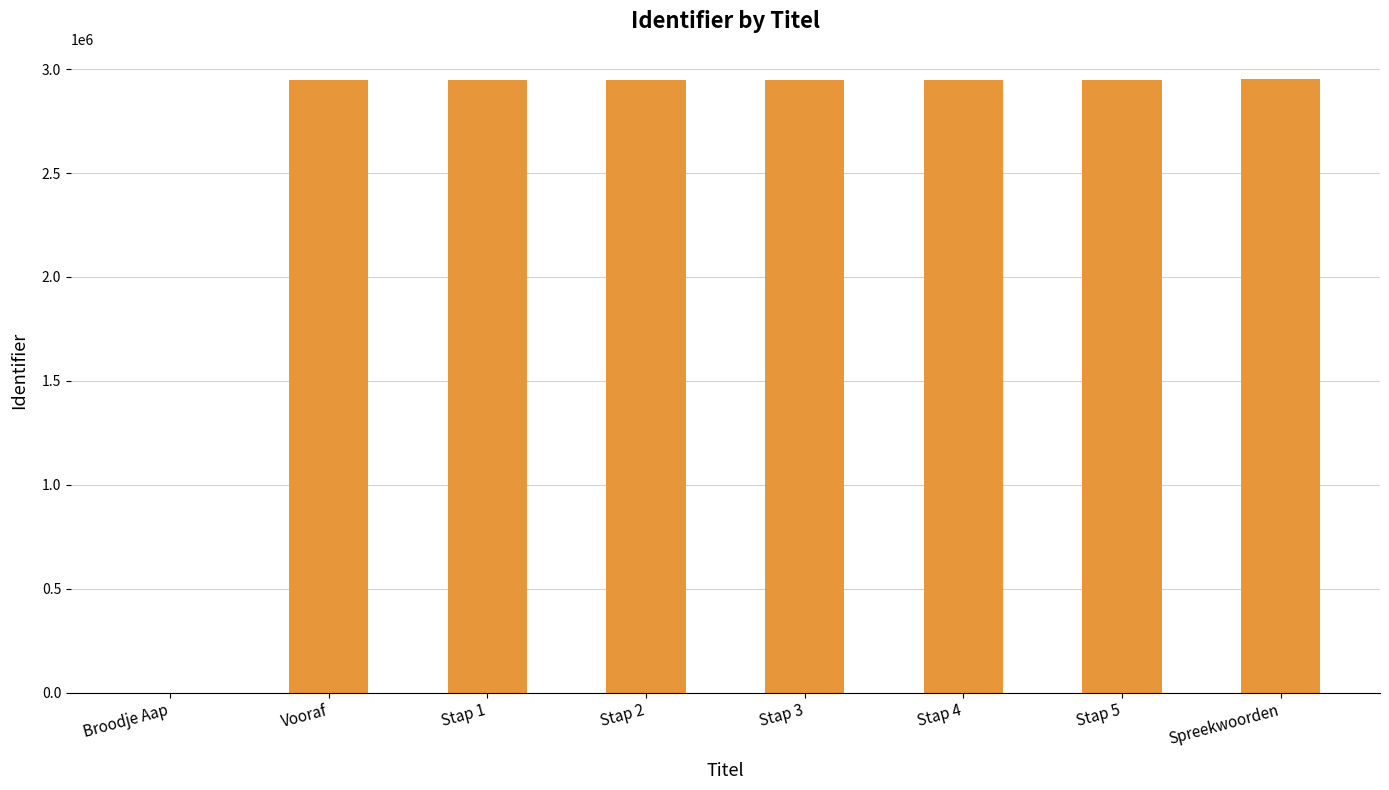

The chart shows a value of 3944997 at Stap 3. True or false?

False